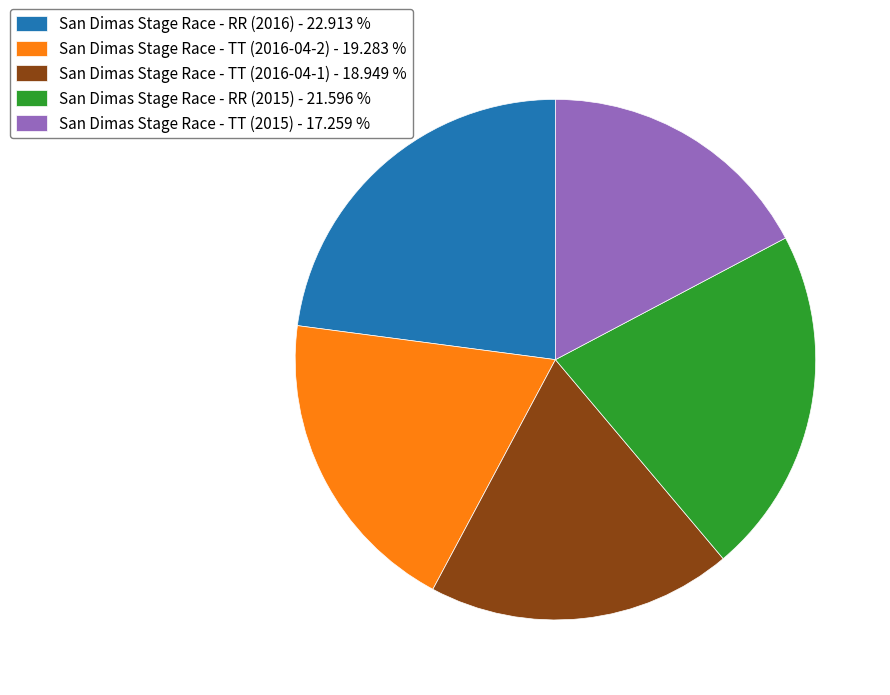

Is the sum of San Dimas Stage Race - TT (2016-04-2) - 19.283 % and San Dimas Stage Race - RR (2016) - 22.913 % greater than half?

No